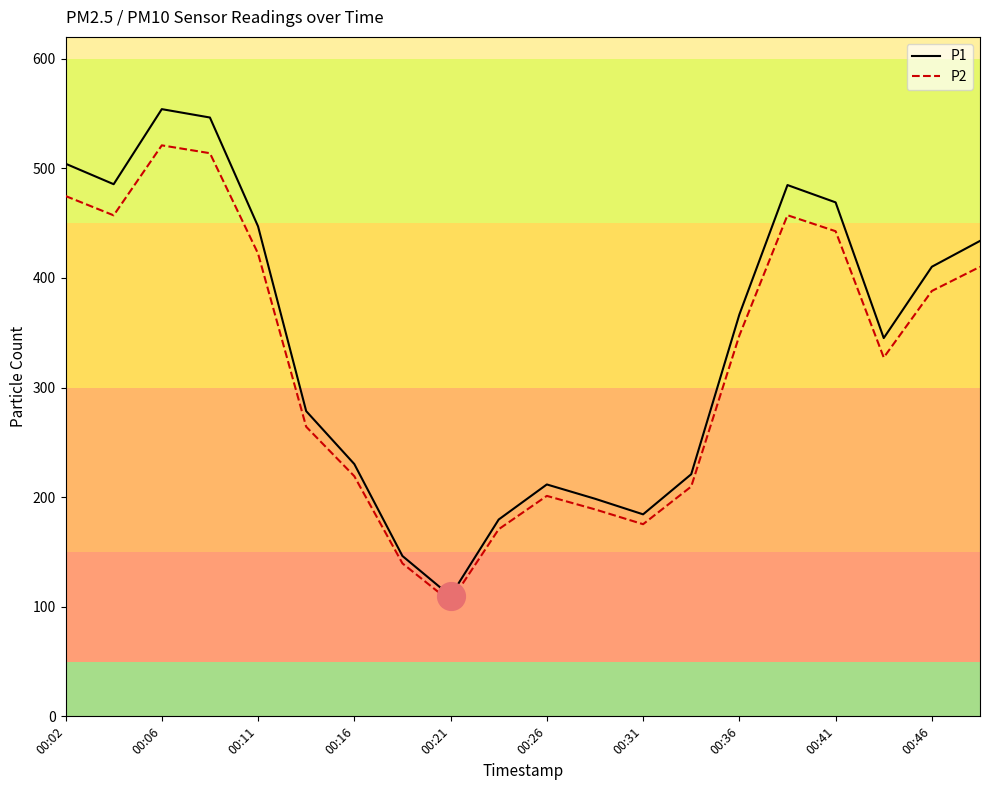

What are all the series names shown in the legend?

P1, P2